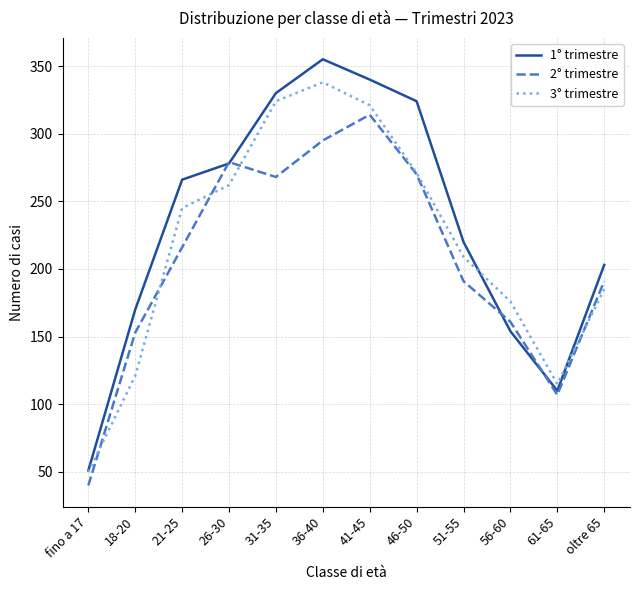

What is the approximate value of 3° trimestre at 18-20?

121